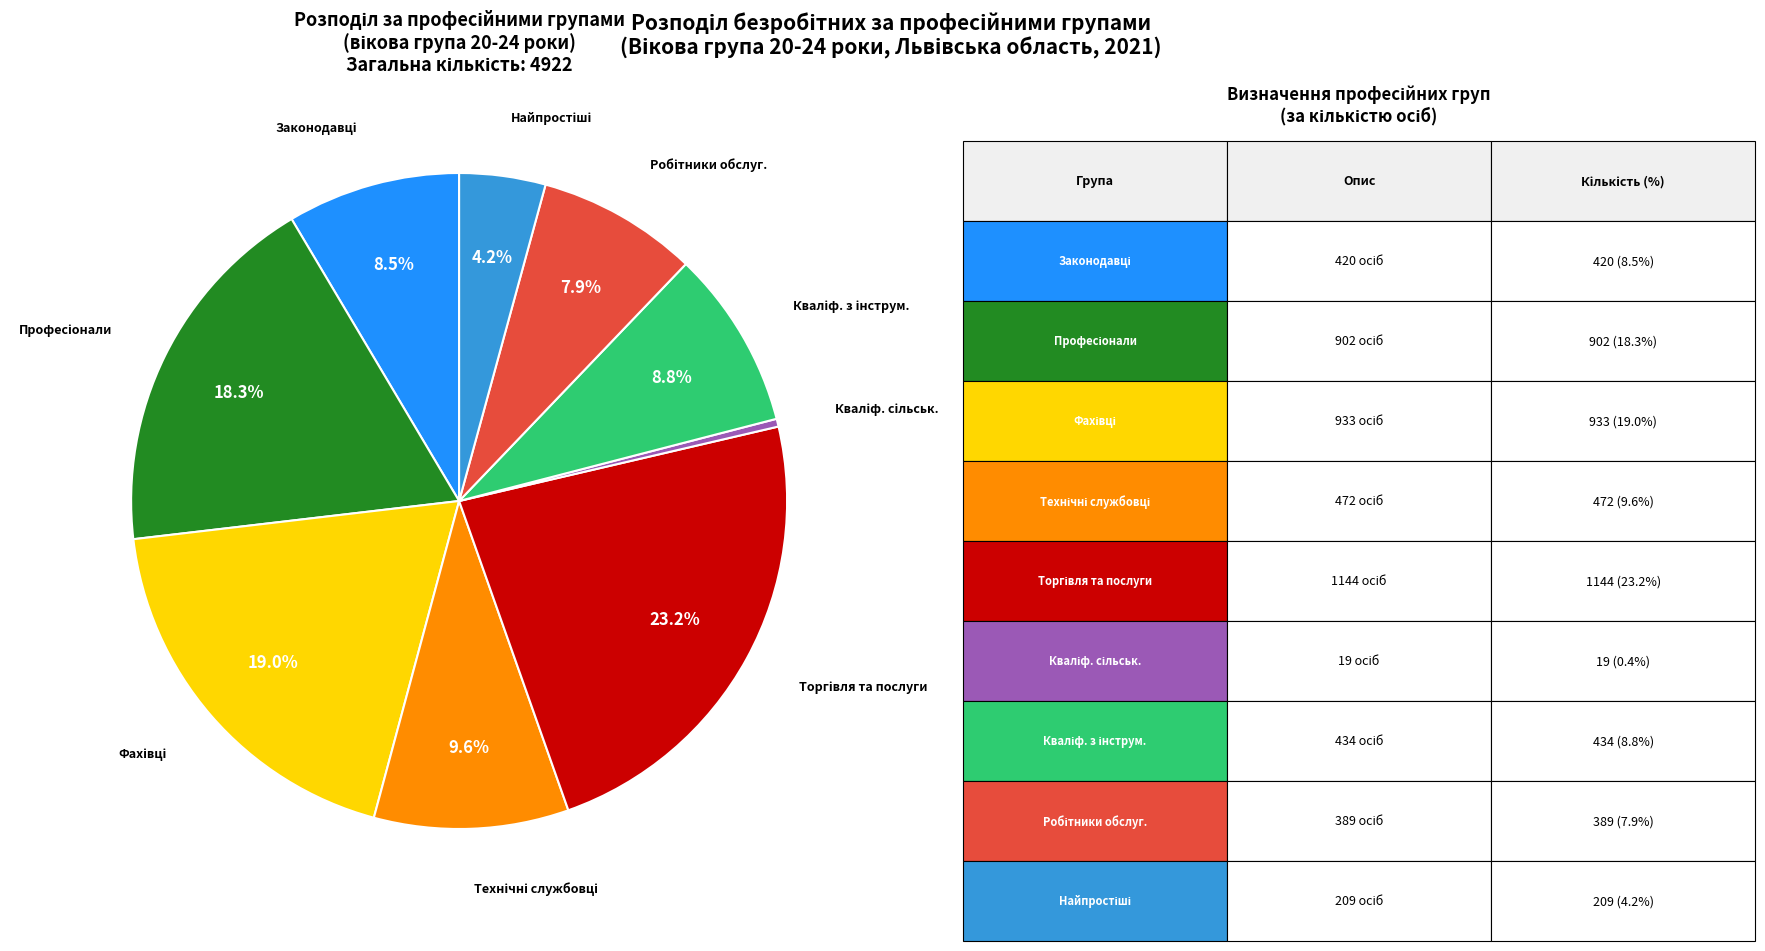

Does any single category account for the majority?

No